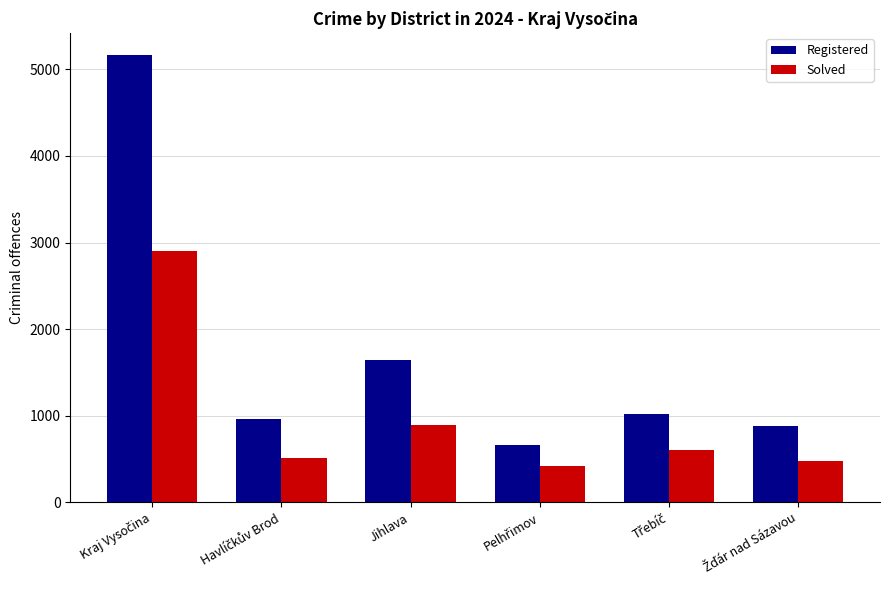

What is the difference between the maximum and minimum values in the Registered series?

4499